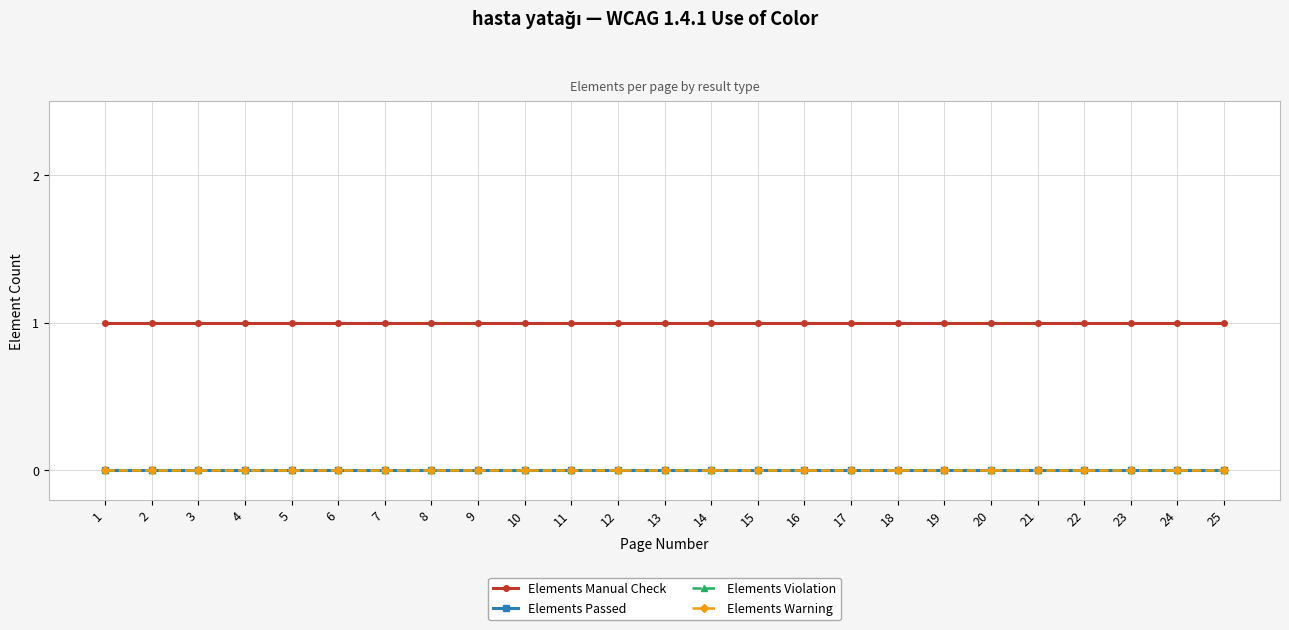

Does the chart have visible grid lines?

Yes